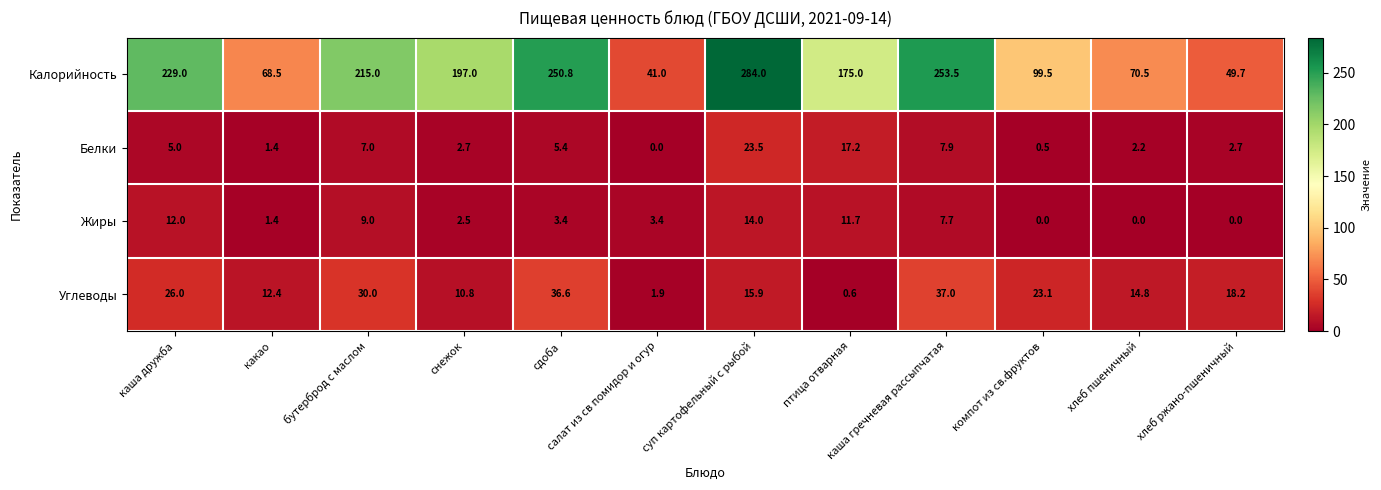

What is the difference between the Белки values at сдоба and салат из св помидор и огур?

5.4